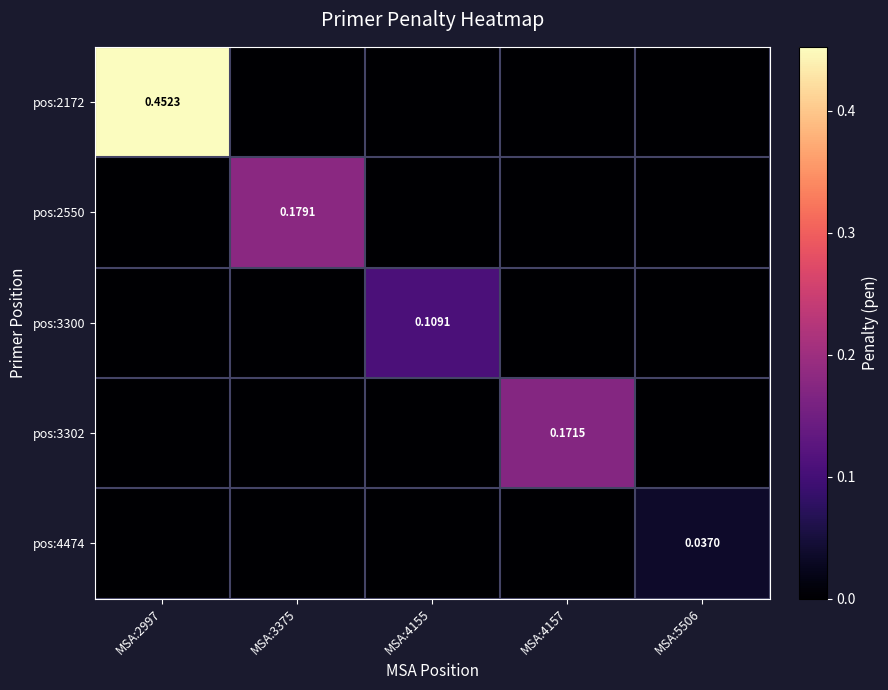

Which category has the highest value in the pos:3300 series?

MSA:4155